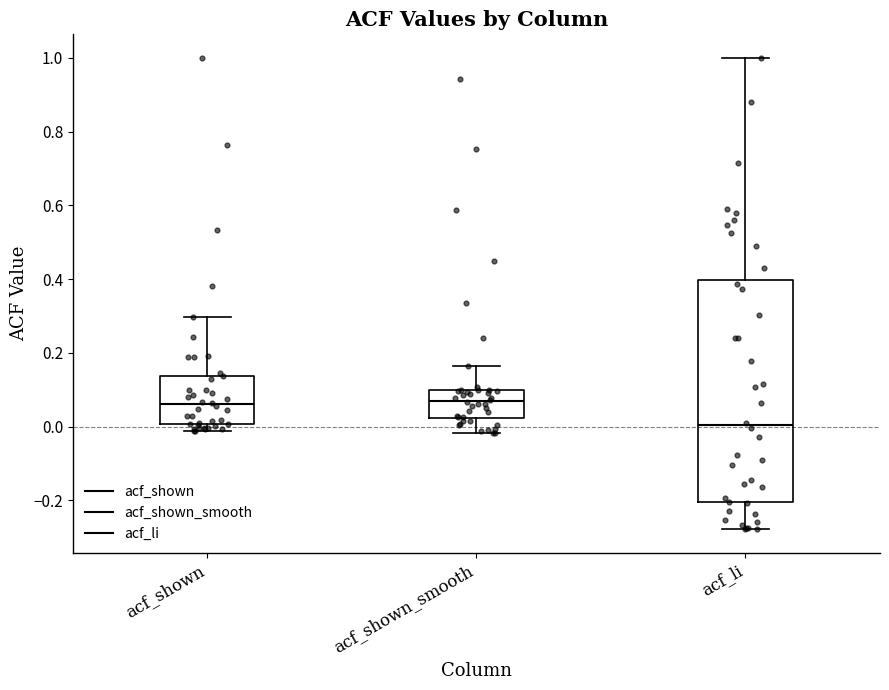

Which box is the tallest, from its lower edge to its upper edge?

acf_li